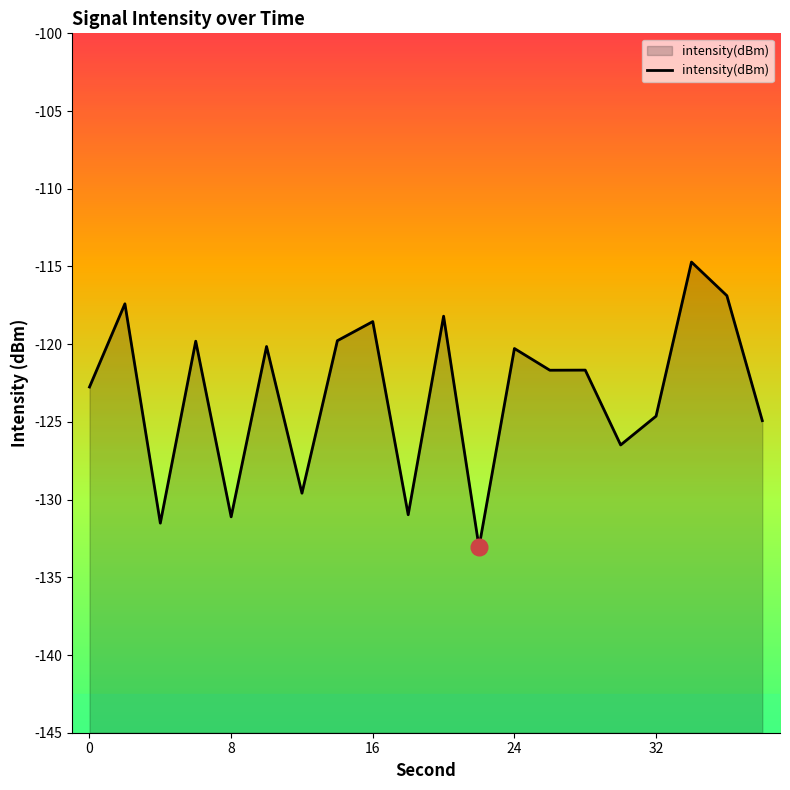

Count the number of categories in the chart.

20